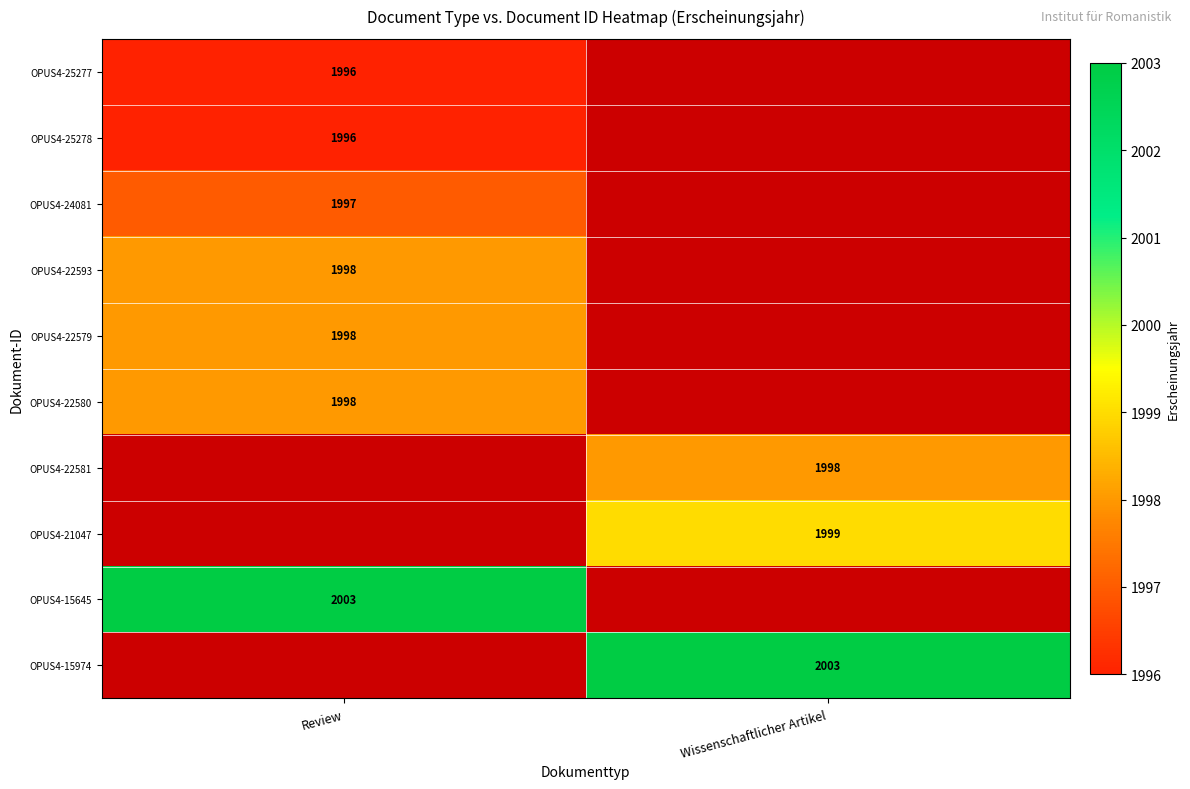

True or false: OPUS4-25278 has a value of 3096 at Review.

False